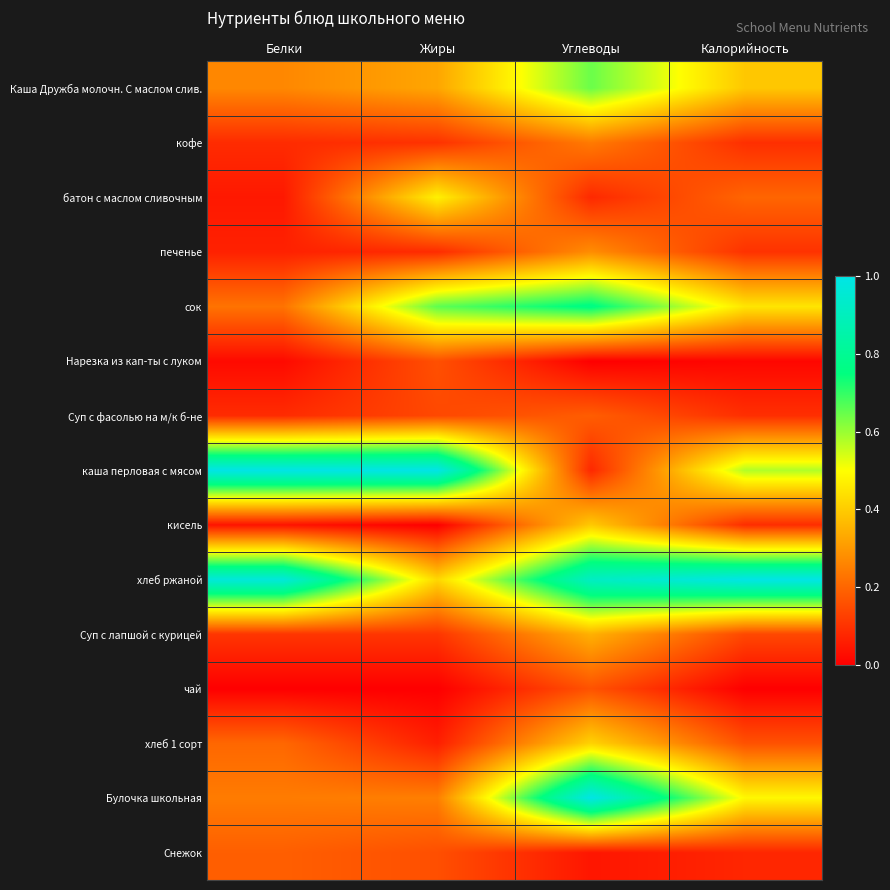

Reading left to right, extract all data points from this chart.

Каша Дружба молочн. С маслом слив.: Белки=0.3	Жиры=0.3	Углеводы=0.6	Калорийность=0.4
кофе: Белки=0.1	Жиры=0.1	Углеводы=0.2	Калорийность=0.1
батон с маслом сливочным: Белки=0.1	Жиры=0.5	Углеводы=0.1	Калорийность=0.2
печенье: Белки=0.1	Жиры=0.1	Углеводы=0.3	Калорийность=0.1
сок: Белки=0.2	Жиры=0.7	Углеводы=0.8	Калорийность=0.5
Нарезка из кап-ты с луком: Белки=0.0	Жиры=0.2	Углеводы=0.0	Калорийность=0.0
Суп с фасолью на м/к б-не: Белки=0.1	Жиры=0.1	Углеводы=0.2	Калорийность=0.1
каша перловая с мясом: Белки=1.0	Жиры=1.0	Углеводы=0.1	Калорийность=0.6
кисель: Белки=0.0	Жиры=0.0	Углеводы=0.4	Калорийность=0.1
хлеб ржаной: Белки=1.0	Жиры=0.4	Углеводы=0.9	Калорийность=1.0
Суп с лапшой с курицей: Белки=0.1	Жиры=0.1	Углеводы=0.3	Калорийность=0.1
чай: Белки=0.0	Жиры=0.0	Углеводы=0.2	Калорийность=0.0
хлеб 1 сорт: Белки=0.2	Жиры=0.1	Углеводы=0.4	Калорийность=0.2
Булочка школьная: Белки=0.2	Жиры=0.3	Углеводы=1.0	Калорийность=0.5
Снежок: Белки=0.2	Жиры=0.2	Углеводы=0.0	Калорийность=0.1